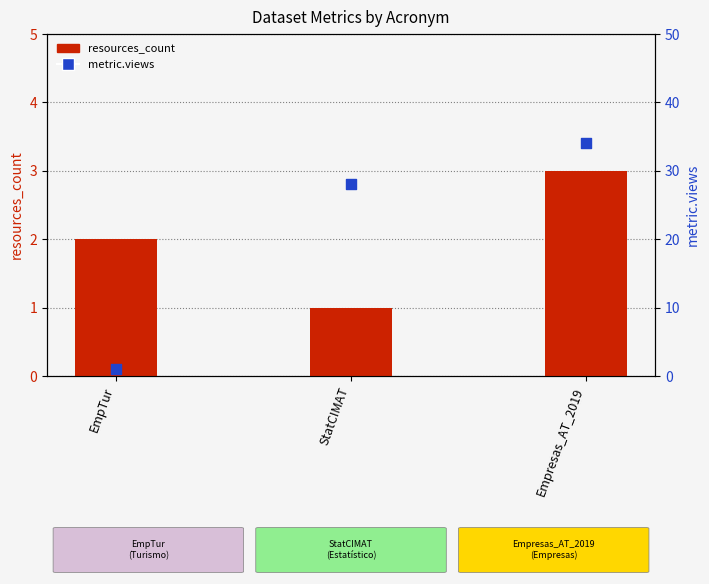

What are all the series names shown in the legend?

resources_count, metric.views